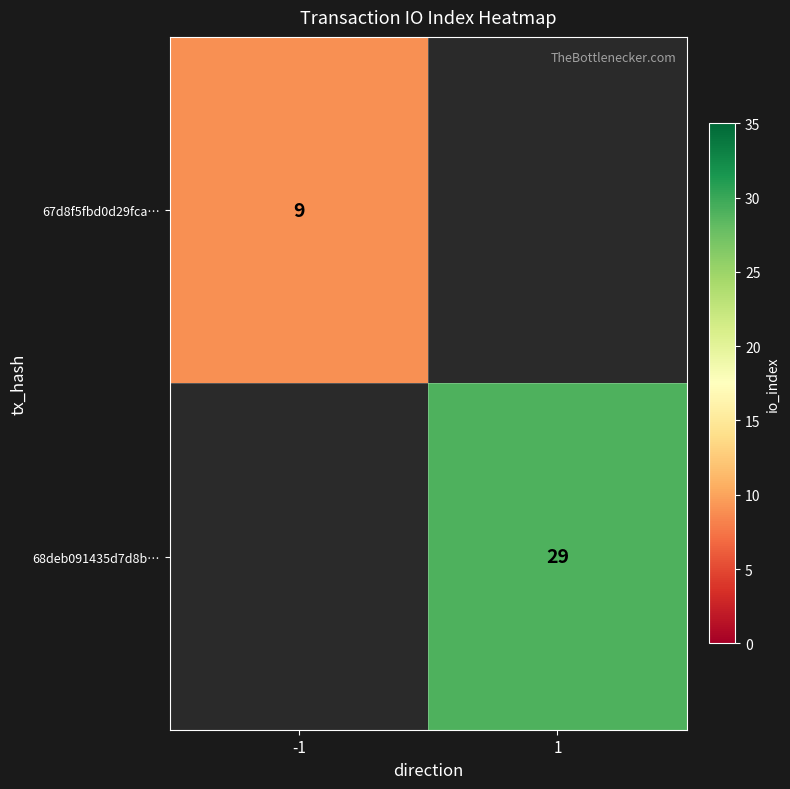

At which category does the chart reach its peak across all series?

1